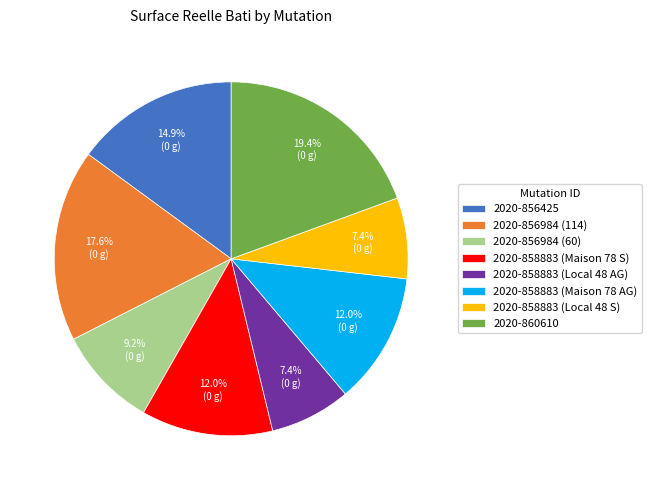

Is 2020-856984 (60) the majority of the pie?

No